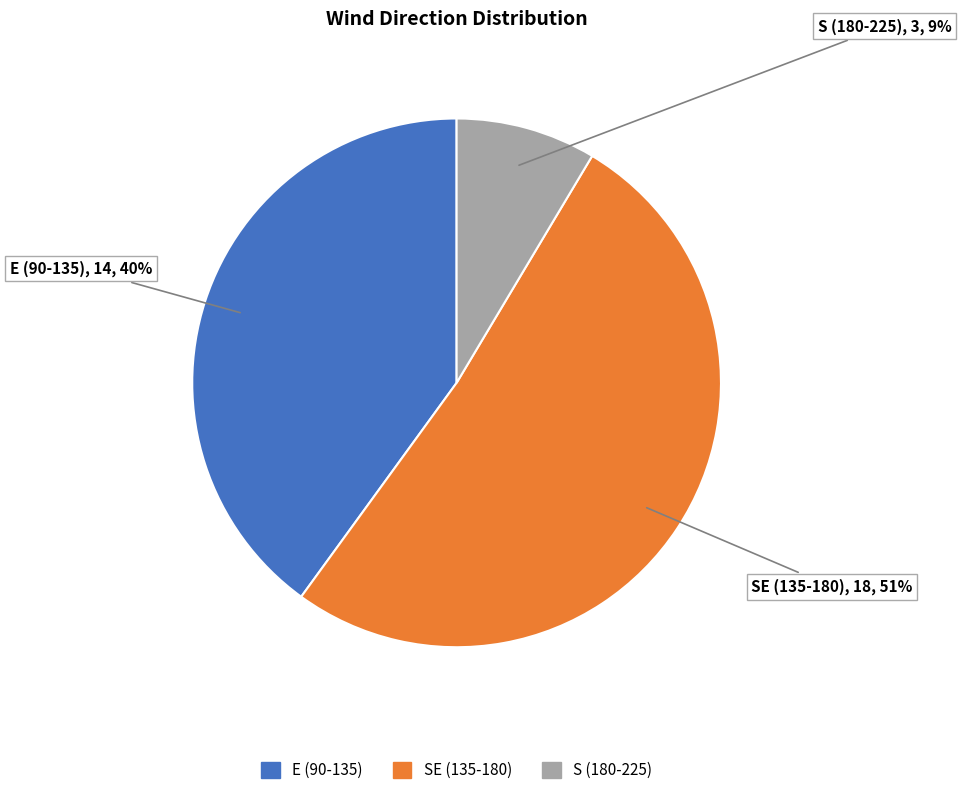

Is there a majority slice in this chart?

Yes